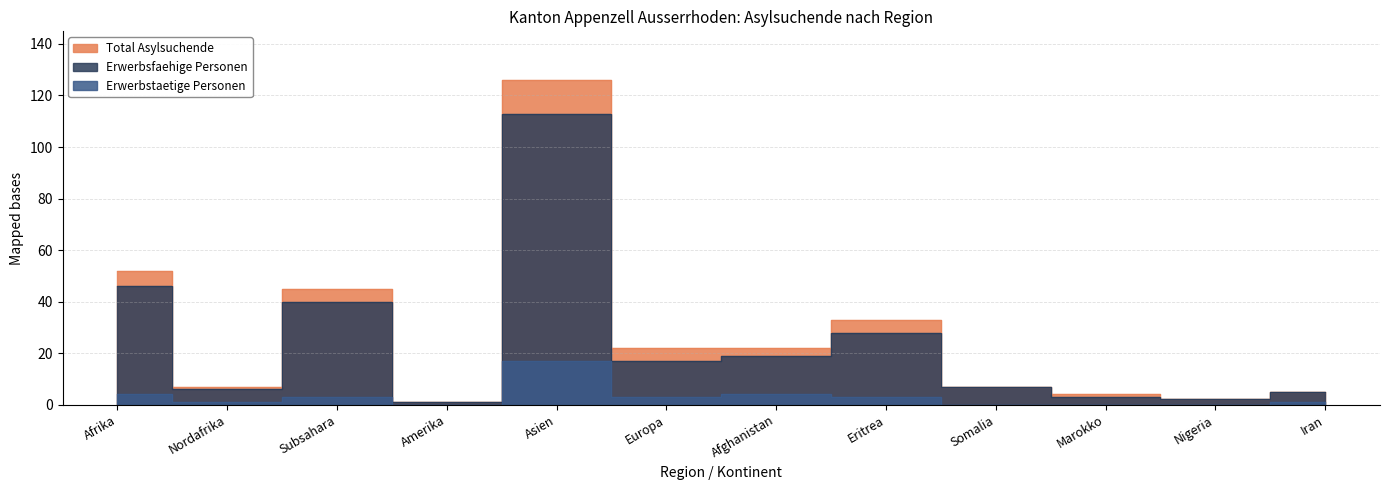

The value of Erwerbstaetige Personen at Afghanistan is 4. True or false?

True